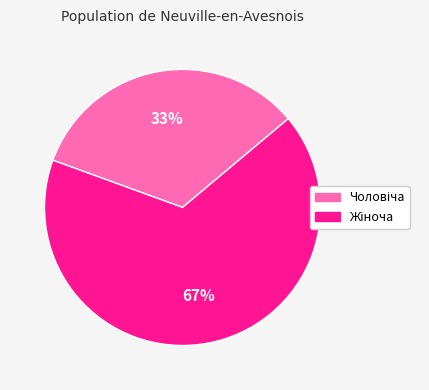

Is there any slice that represents more than half of the pie?

Yes